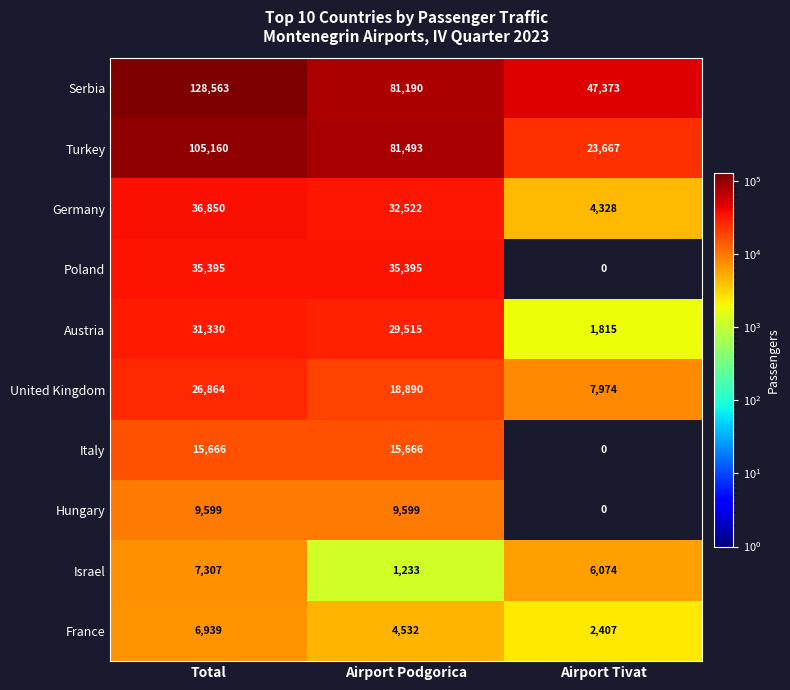

Between Total and Airport Podgorica, which series saw the biggest shift?

Serbia